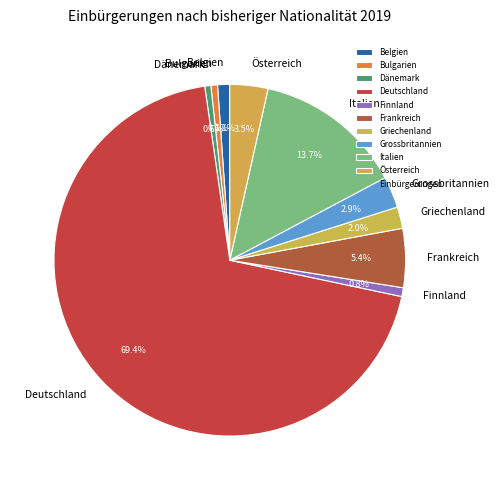

To the nearest percent, what portion does Frankreich represent?

5%